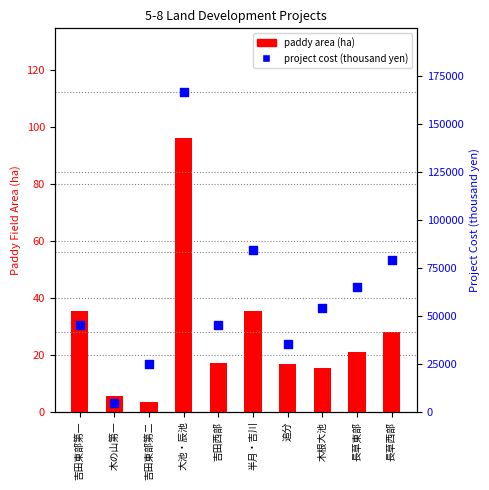

Which series contains the highest Y value?

project cost (thousand yen)